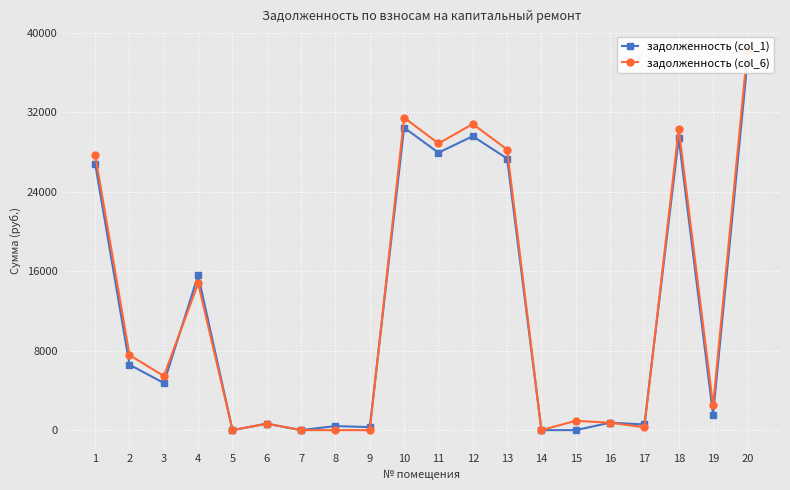

At 10, list the series in order from largest to smallest.

задолженность (col_6), задолженность (col_1)